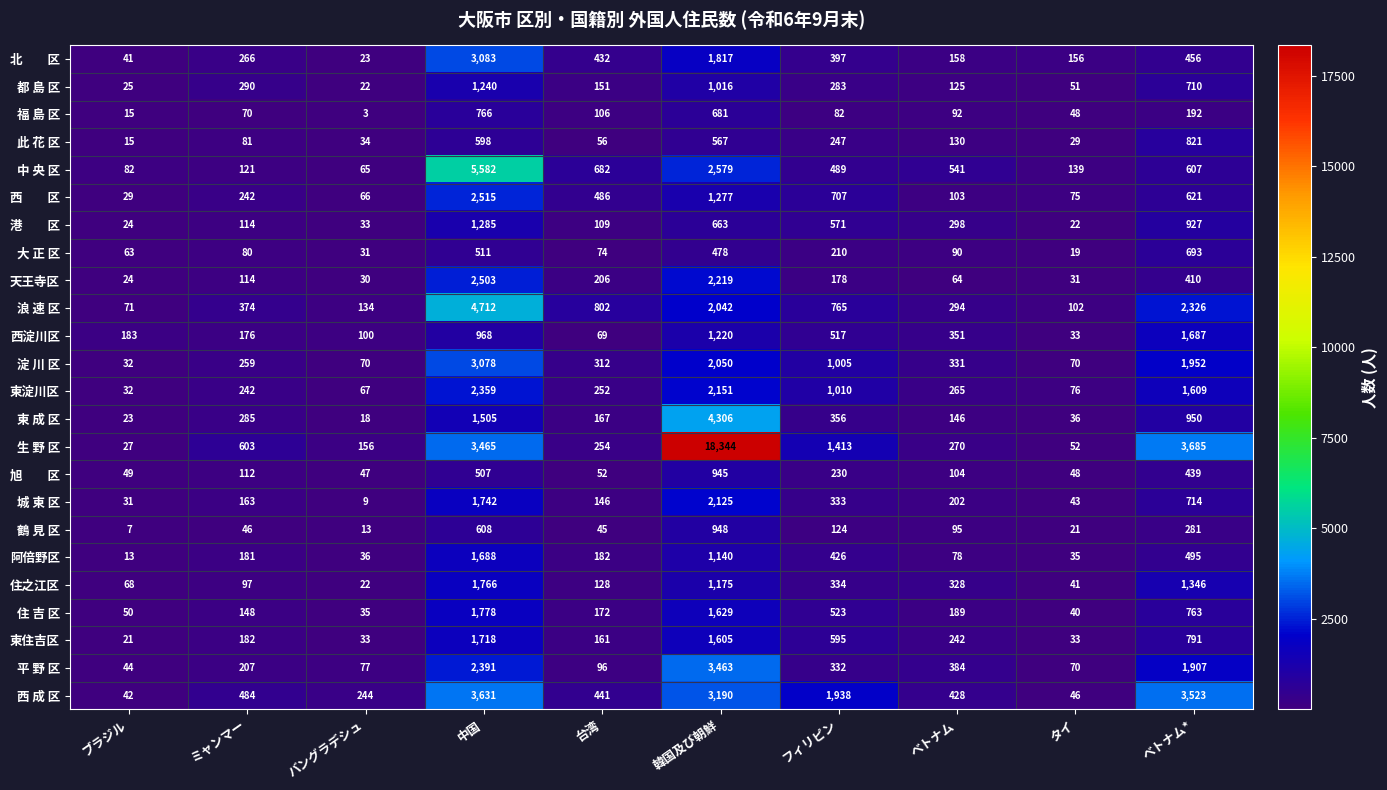

Is the value of 浪 速 区 at 中国 greater than the value of 住之江区 at 台湾?

Yes